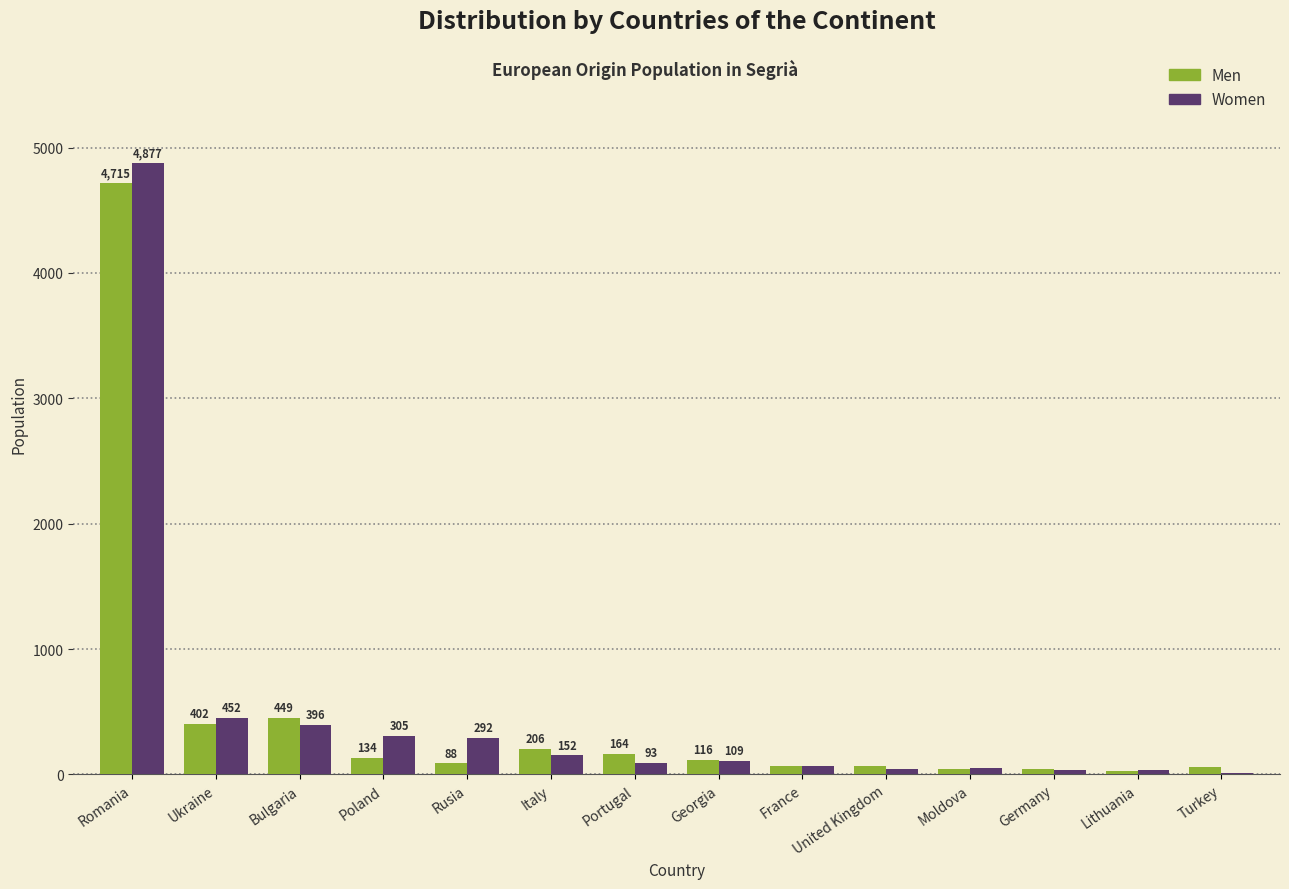

What is the difference between the Men values at Ukraine and United Kingdom?

338